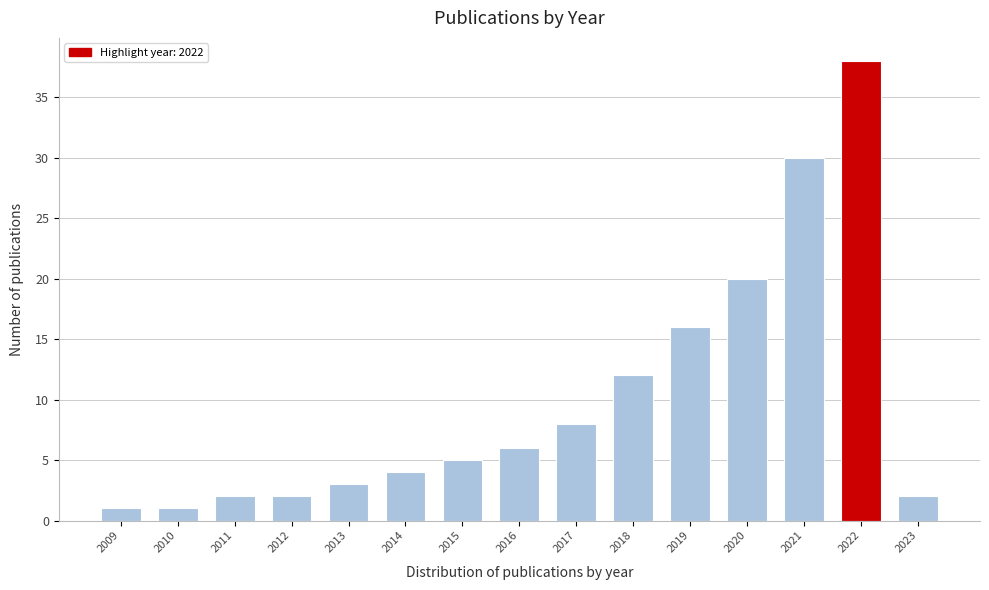

Reading left to right, transcribe all the data shown in this chart.

1	1	2	2	3	4	5	6	8	12	16	20	30	38	2